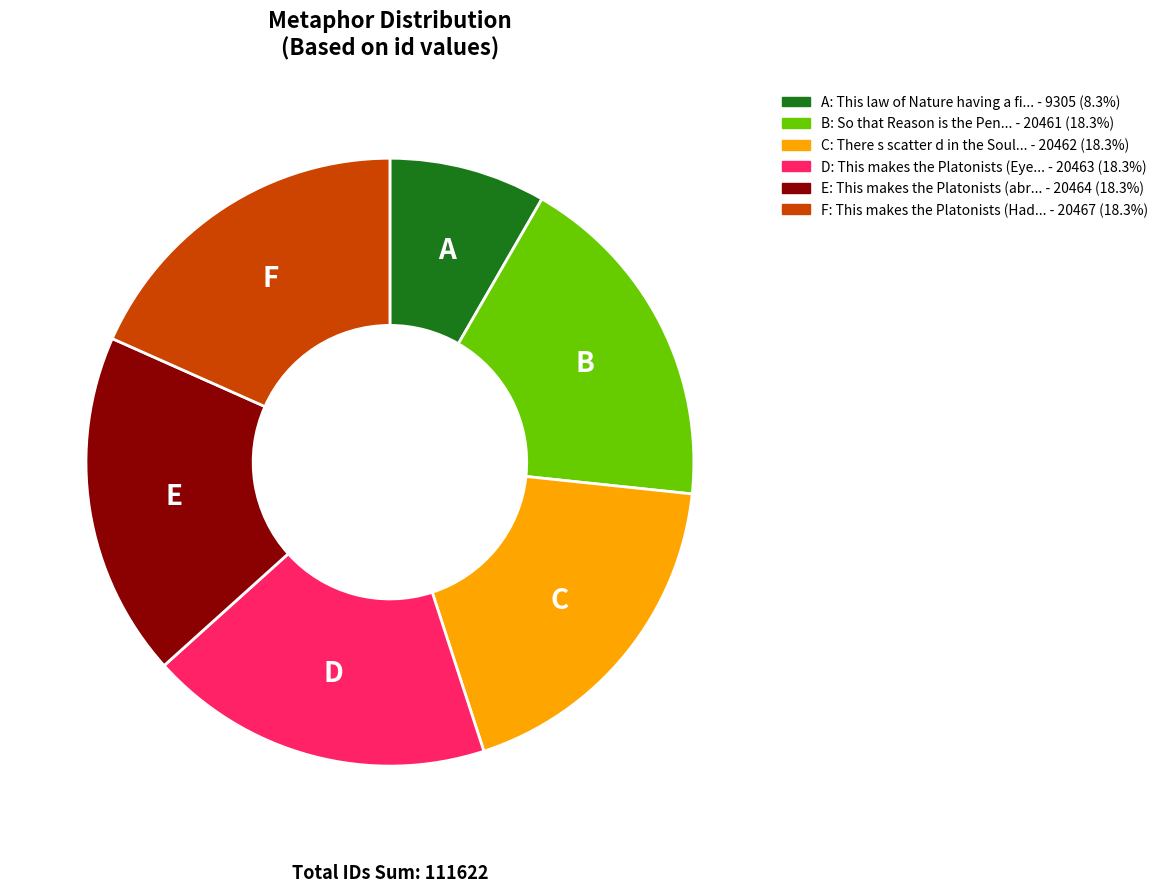

Count the number of slices in the pie.

6